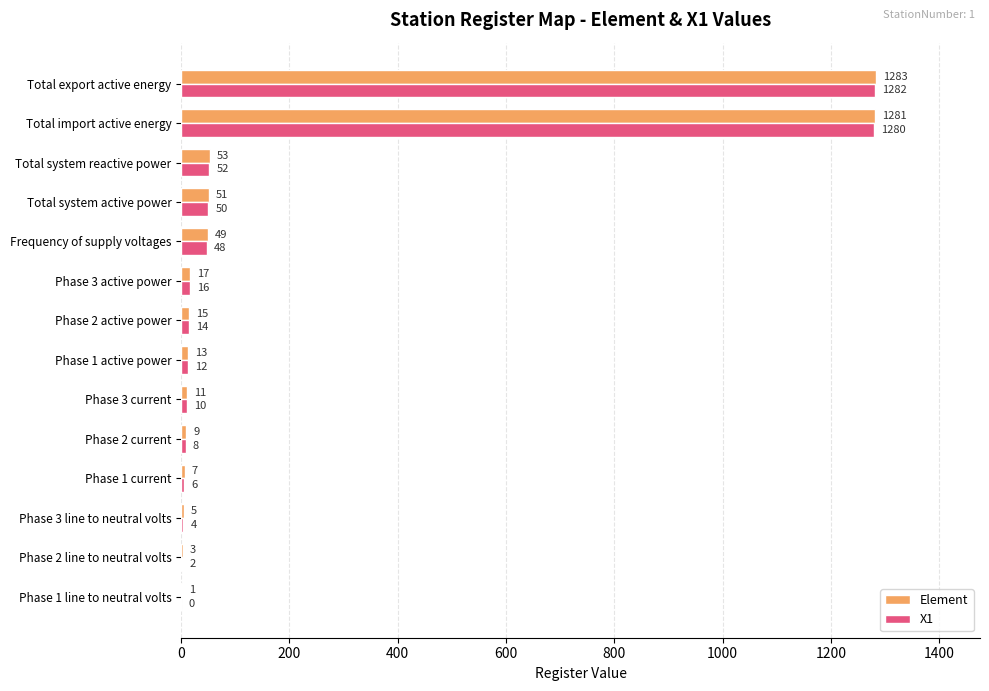

The value of X1 at Phase 2 current is 8. True or false?

True